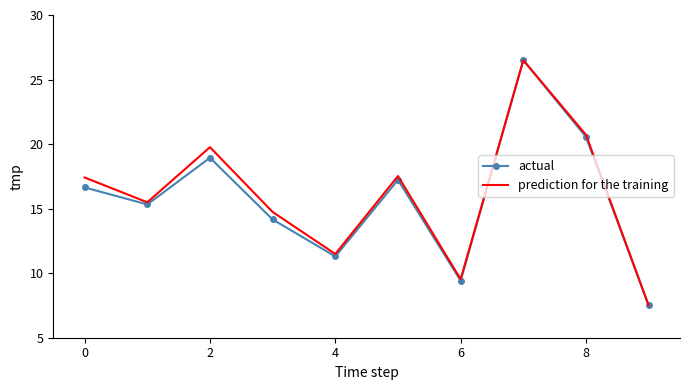

What is the difference between the maximum and minimum values in the prediction for the training series?

19.0